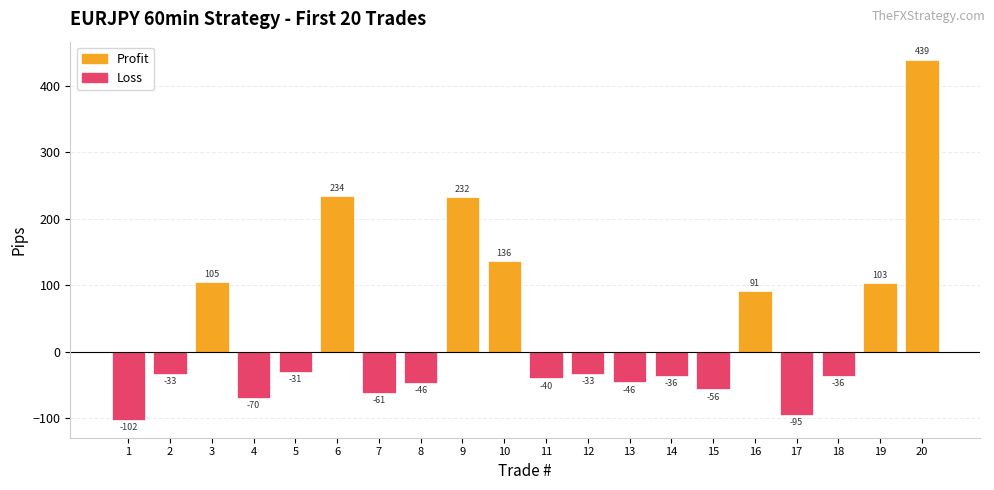

Does the chart contain any negative values?

Yes